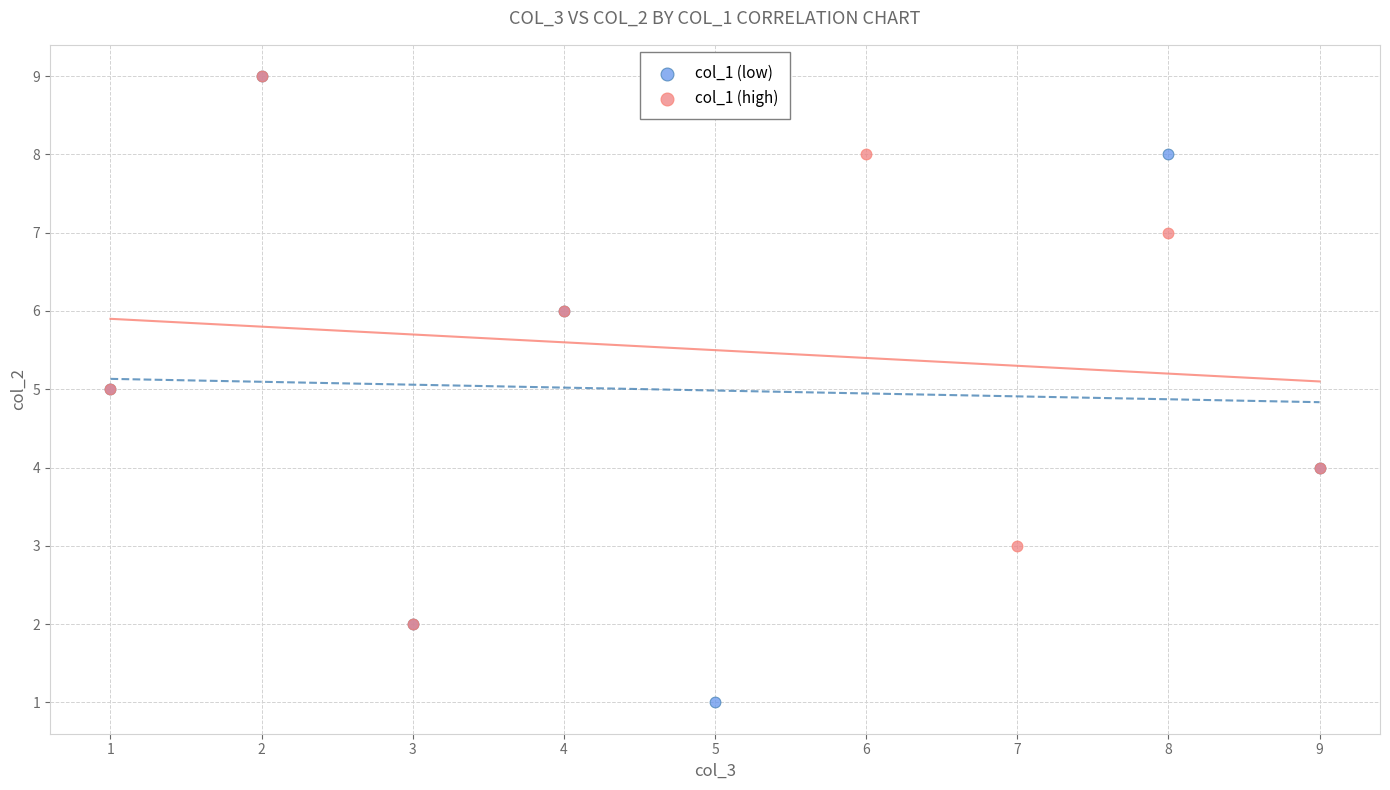

Which series reaches the minimum Y coordinate?

col_1 (low)